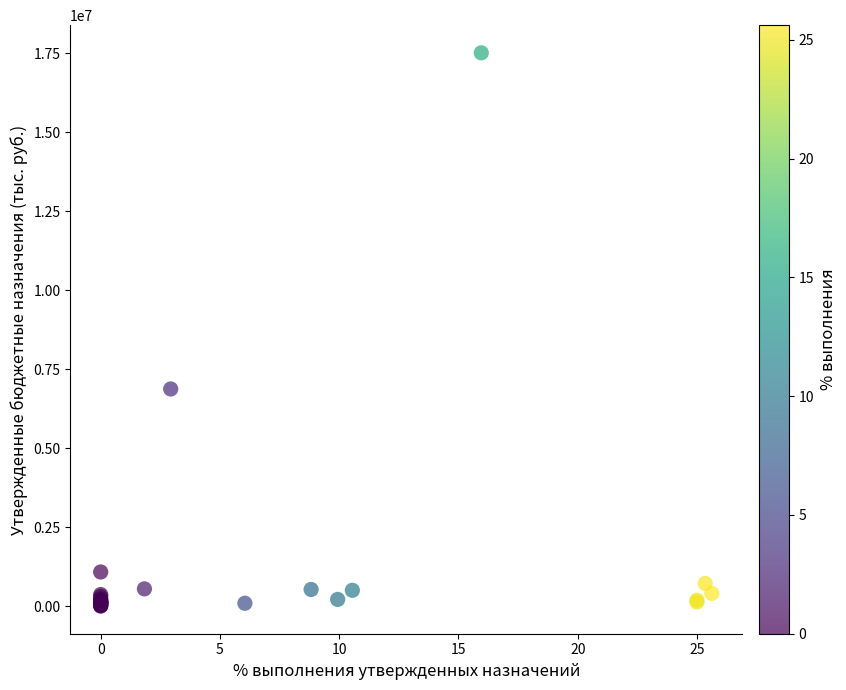

What Y value in the scatter plot is closest to 8757381?

6873115.7